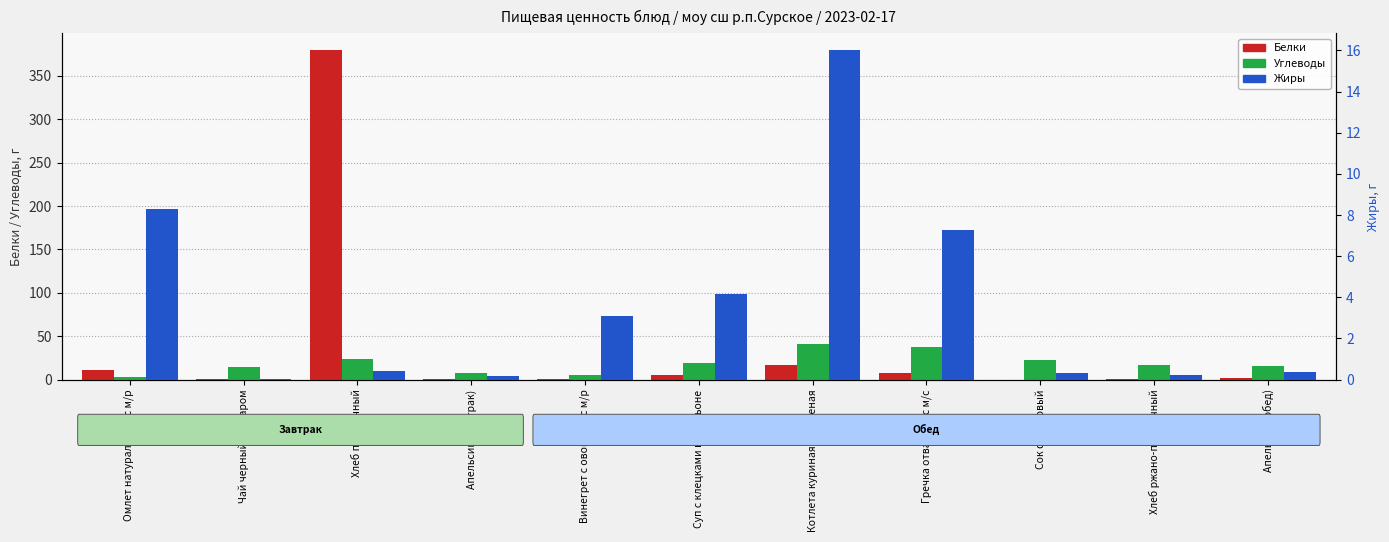

What is the average value of the Углеводы series?

18.9